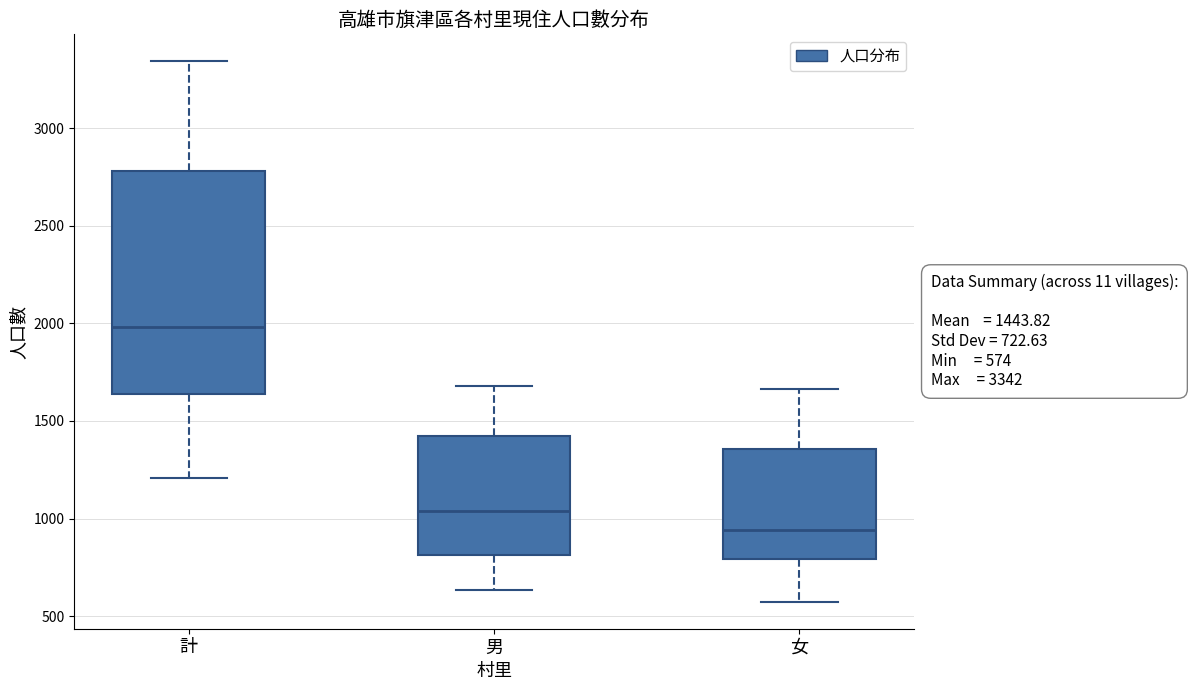

Which box's median line is the lowest?

女